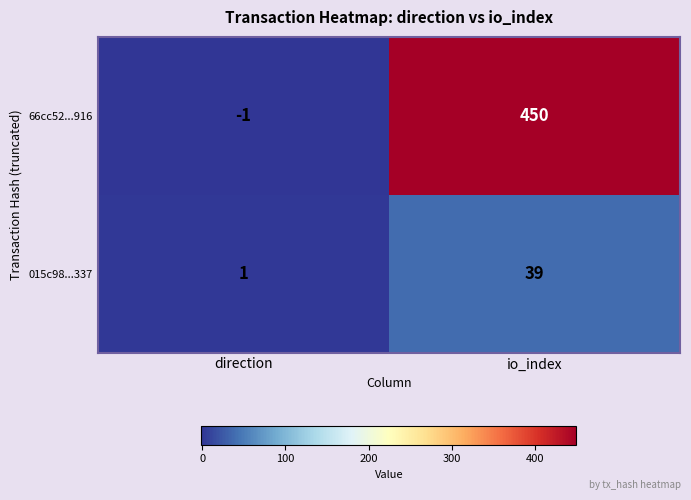

List the series in order of their overall mean, highest first.

66cc52...916, 015c98...337